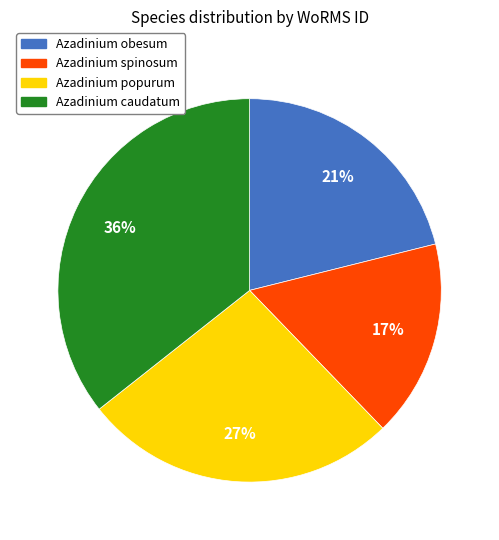

To the nearest percent, what is the difference between the largest and smallest slice percentages?

19%